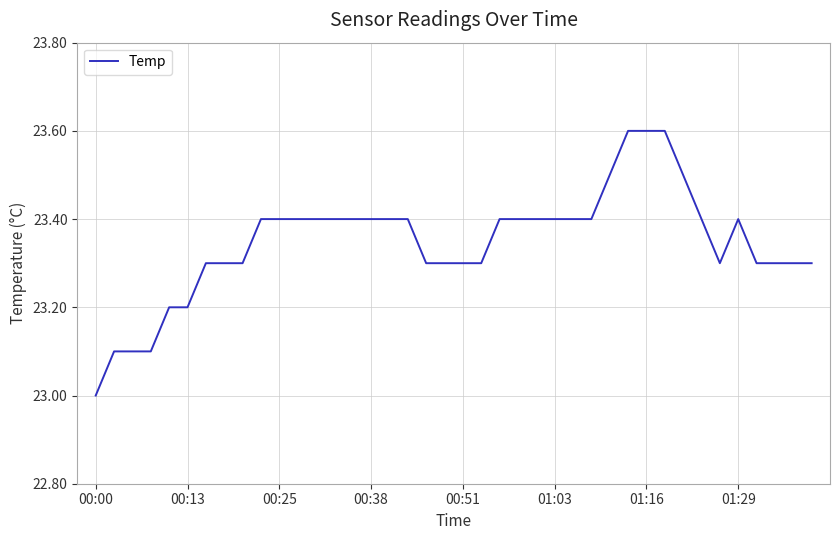

Reading right to left, list all the values displayed in this chart.

23.3	23.3	23.3	23.3	23.4	23.3	23.4	23.5	23.6	23.6	23.6	23.5	23.4	23.4	23.4	23.4	23.4	23.4	23.3	23.3	23.3	23.3	23.4	23.4	23.4	23.4	23.4	23.4	23.4	23.4	23.4	23.3	23.3	23.3	23.2	23.2	23.1	23.1	23.1	23.0